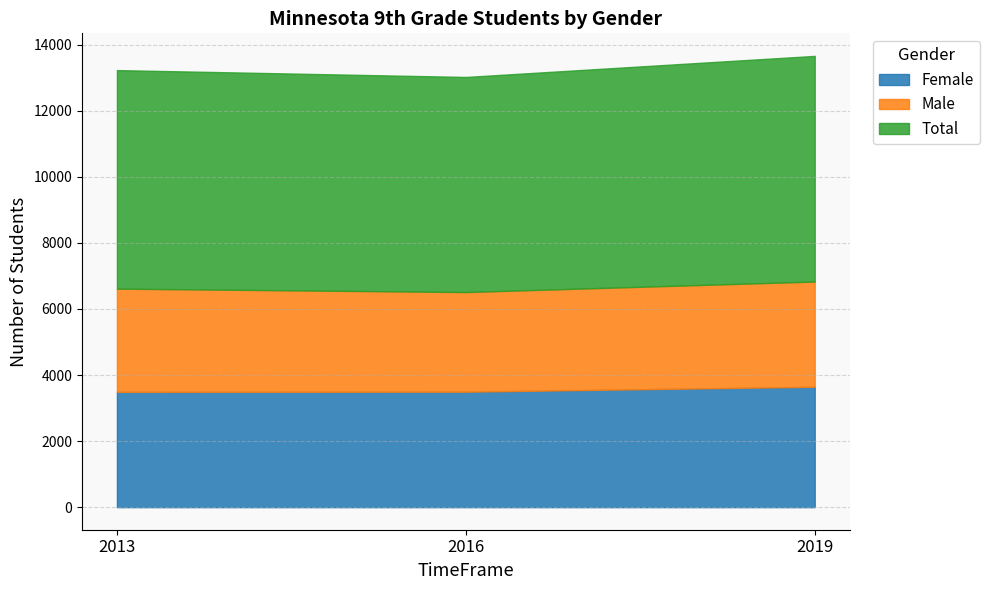

What value does the Male series have at 2013, to the nearest 5?

3125